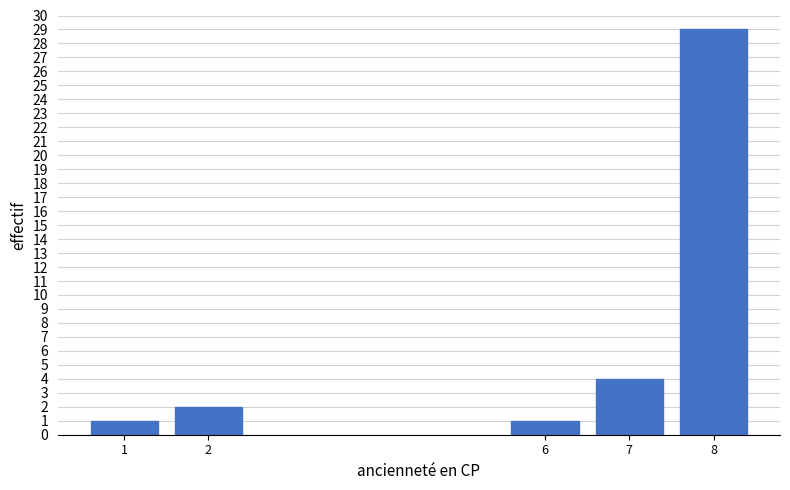

Reading right to left, list all the values displayed in this chart.

29	4	1	2	1